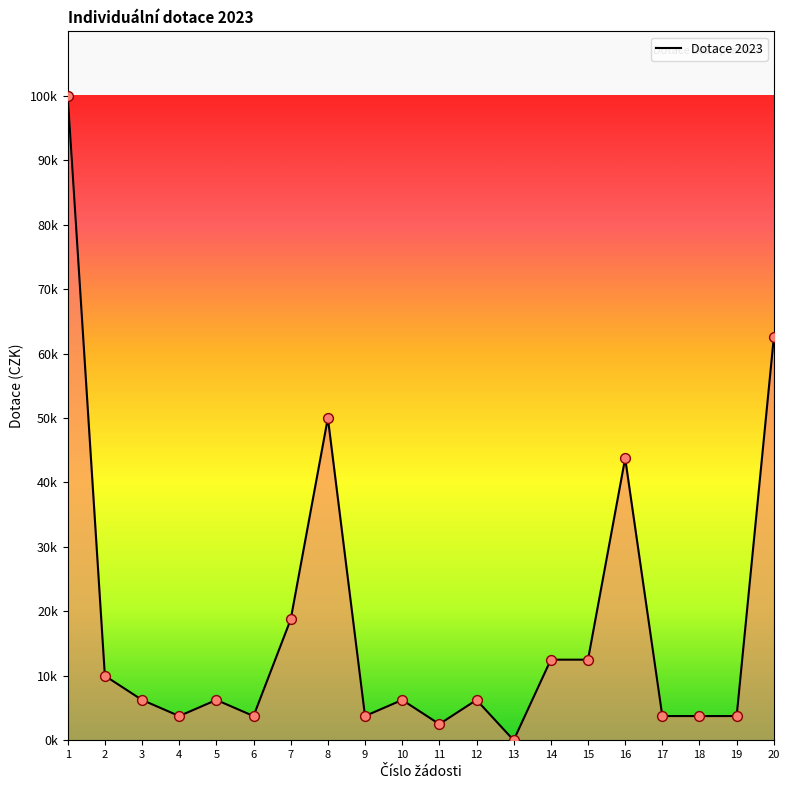

Between 1 and 7, which is larger?

1